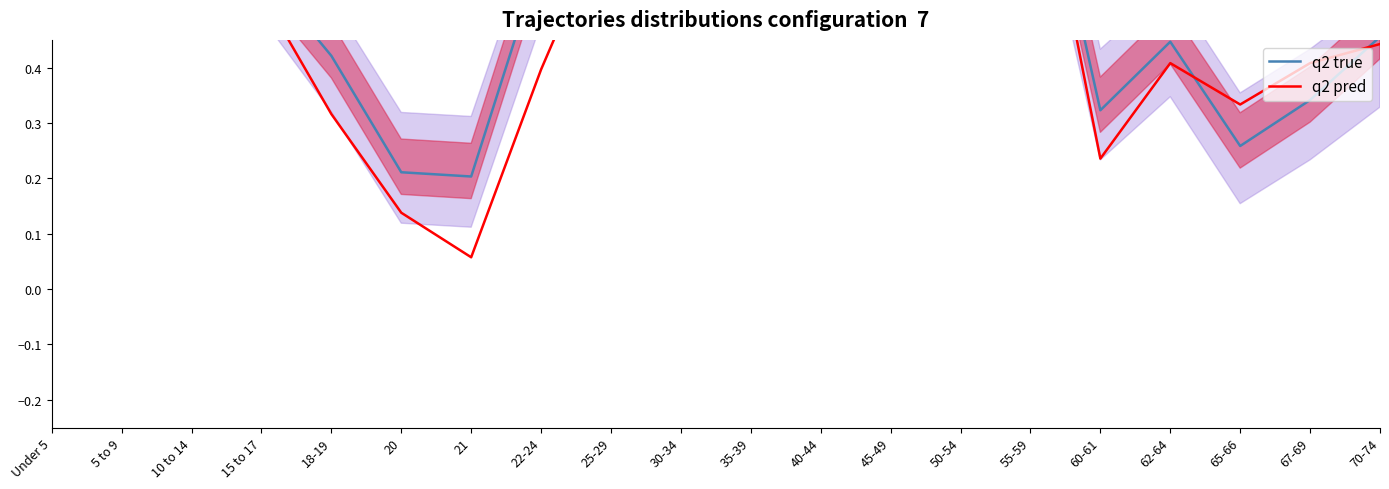

True or false: q2 true has a value of 0.6 at 22-24.

True